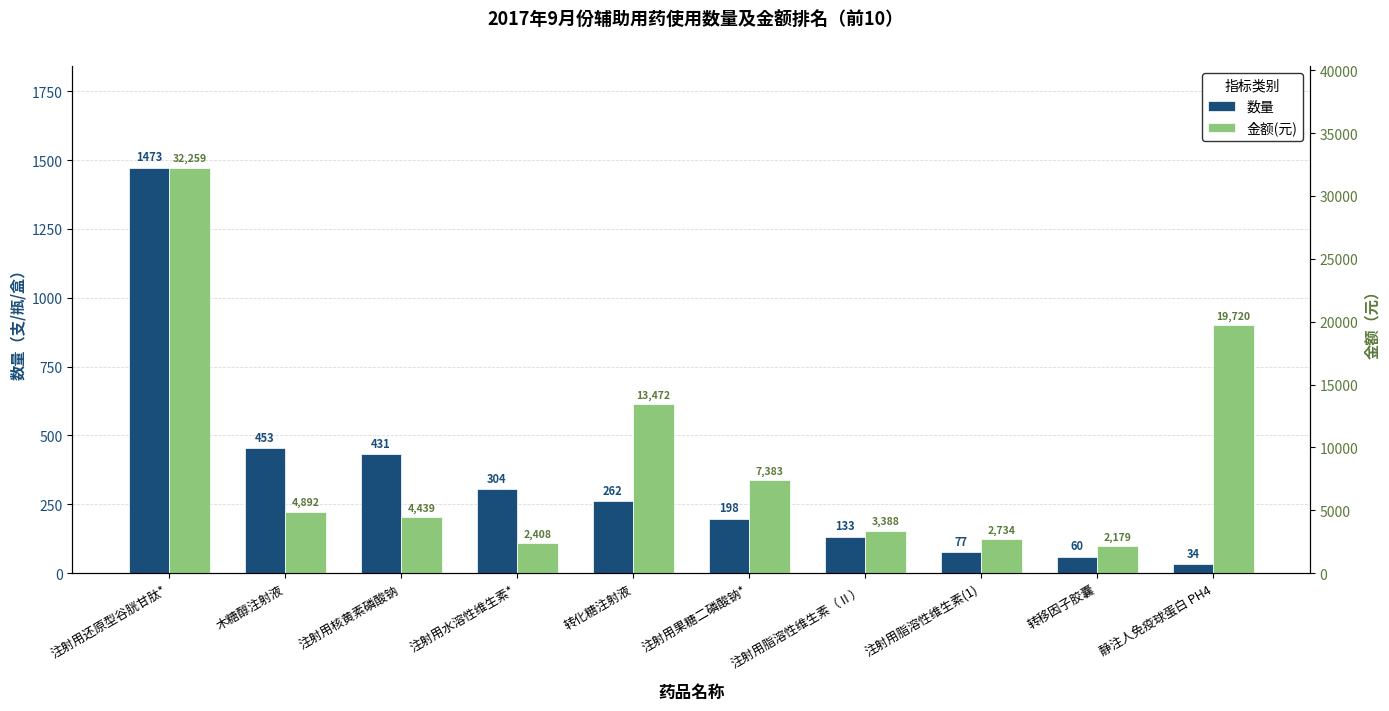

At which label does 数量 first exceed 262?

注射用还原型谷胱甘肽*